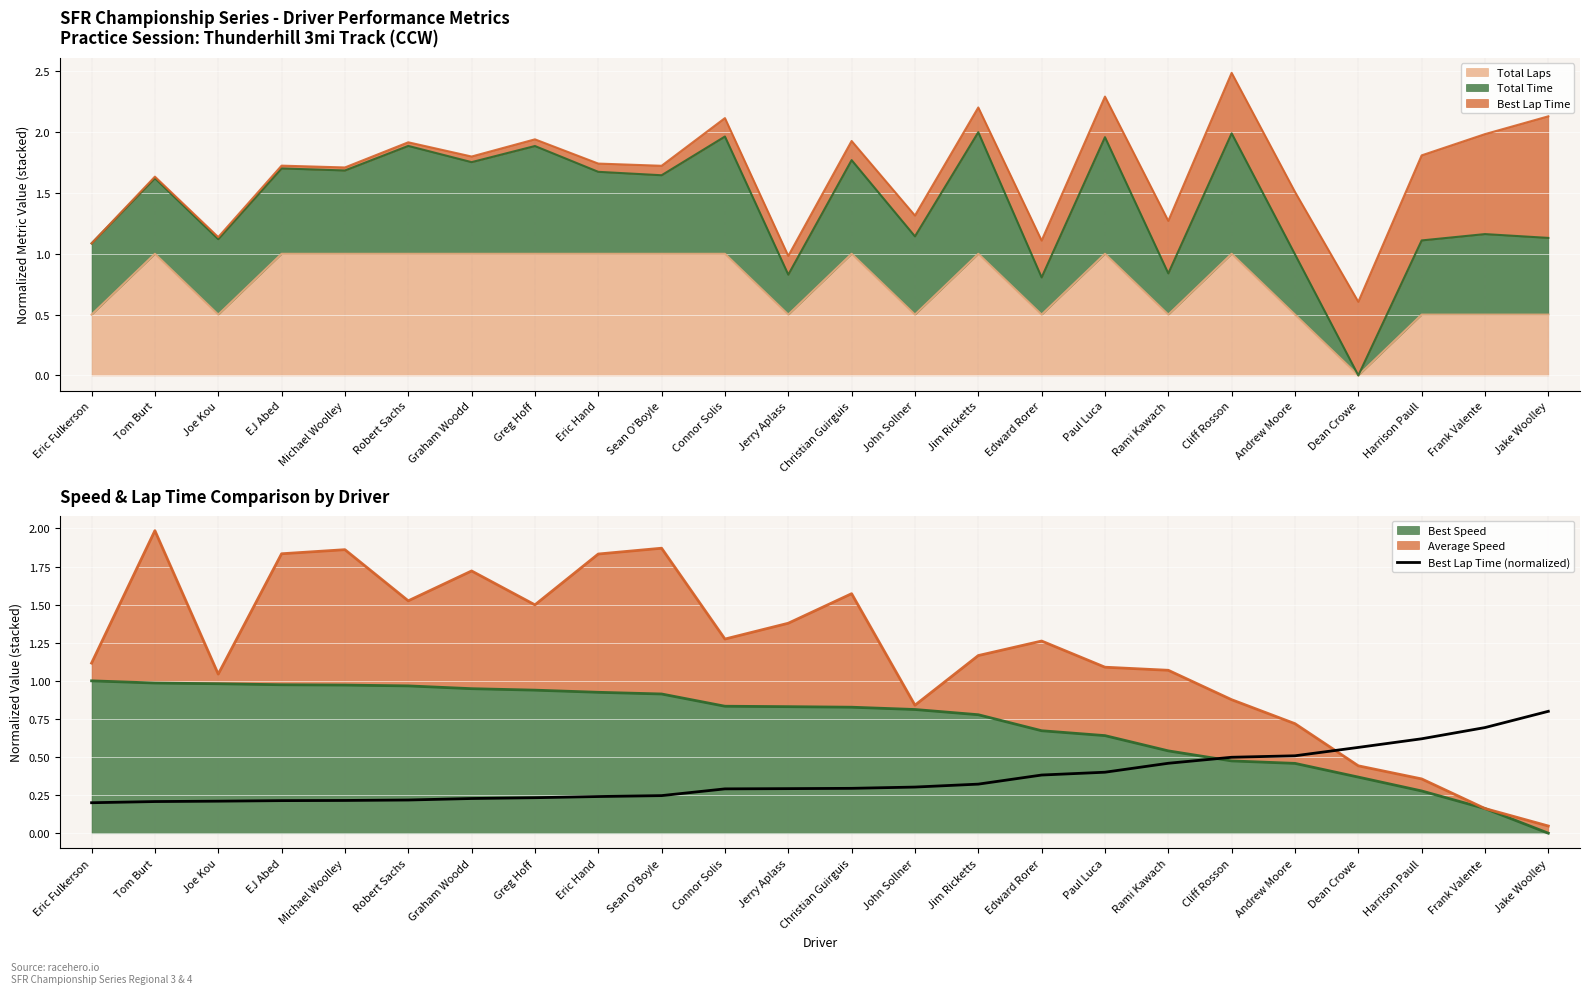

Rank the categories by value from highest to lowest.

Jake Woolley, Frank Valente, Harrison Paull, Dean Crowe, Andrew Moore, Cliff Rosson, Rami Kawach, Paul Luca, Edward Rorer, Jim Ricketts, John Sollner, Christian Guirguis, Jerry Aplass, Connor Solis, Sean O'Boyle, Eric Hand, Greg Hoff, Graham Woodd, Robert Sachs, Michael Woolley, EJ Abed, Joe Kou, Tom Burt, Eric Fulkerson